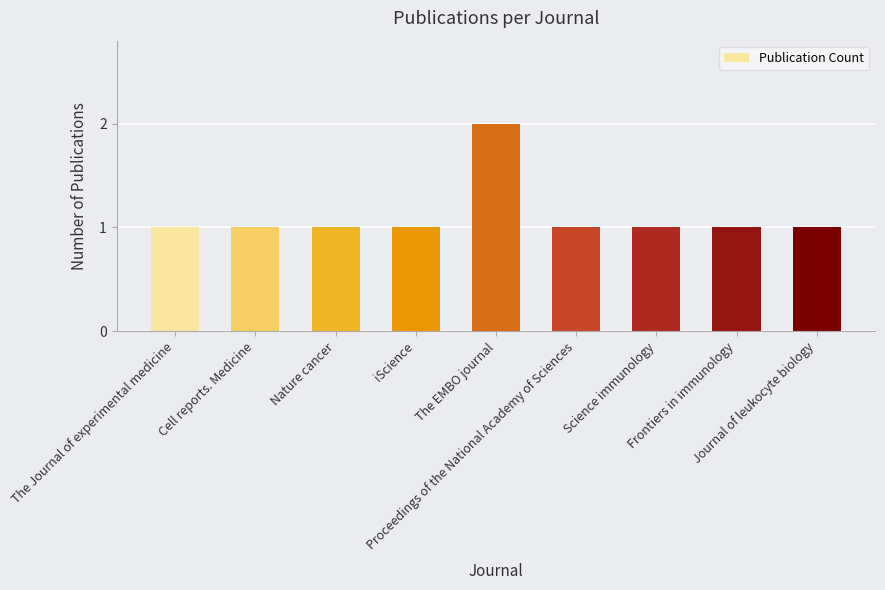

What is the minimum value shown in the chart?

1